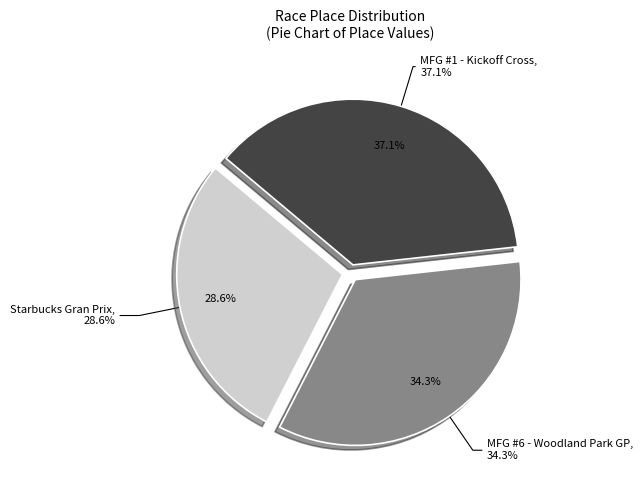

Rank the categories by value from lowest to highest.

Starbucks Gran Prix, MFG #6 - Woodland Park GP, MFG #1 - Kickoff Cross